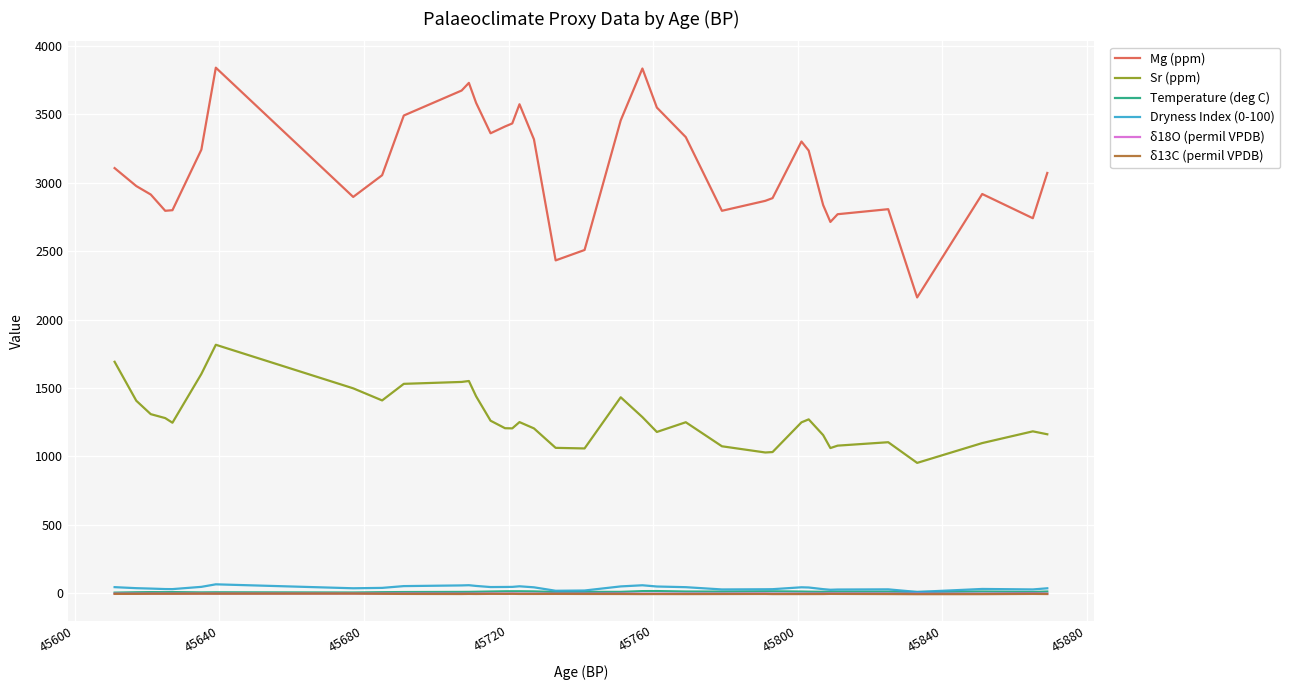

Which series has the largest total across all categories?

Mg (ppm)